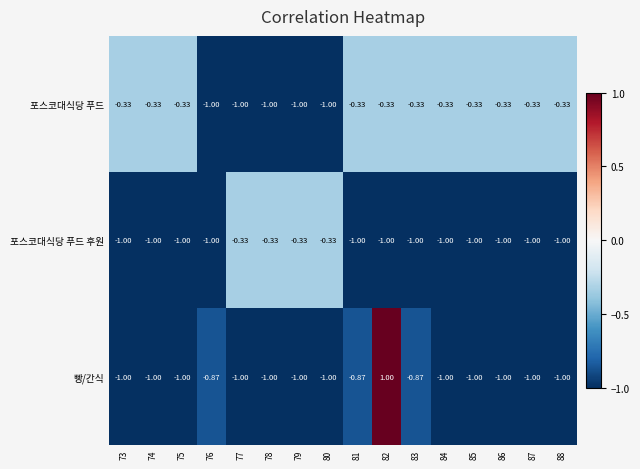

What is the minimum value shown in the chart?

-1.0